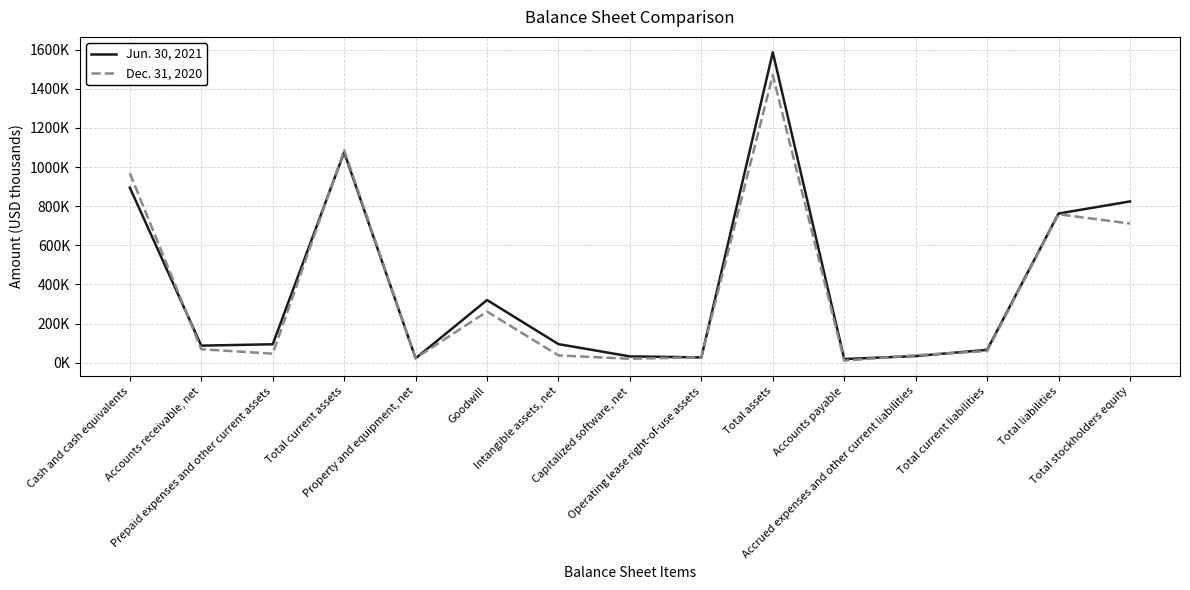

Which series has the largest total across all categories?

Jun. 30, 2021